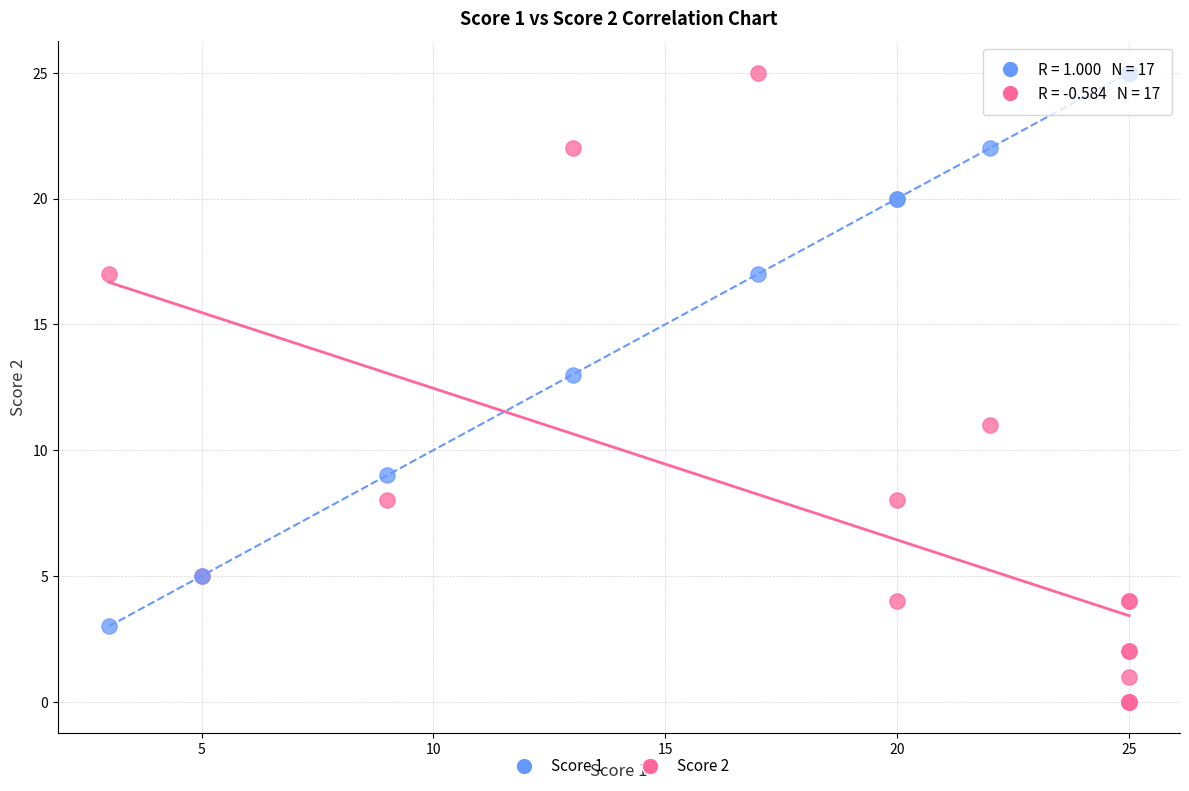

Which series contains the lowest Y value?

Score 2